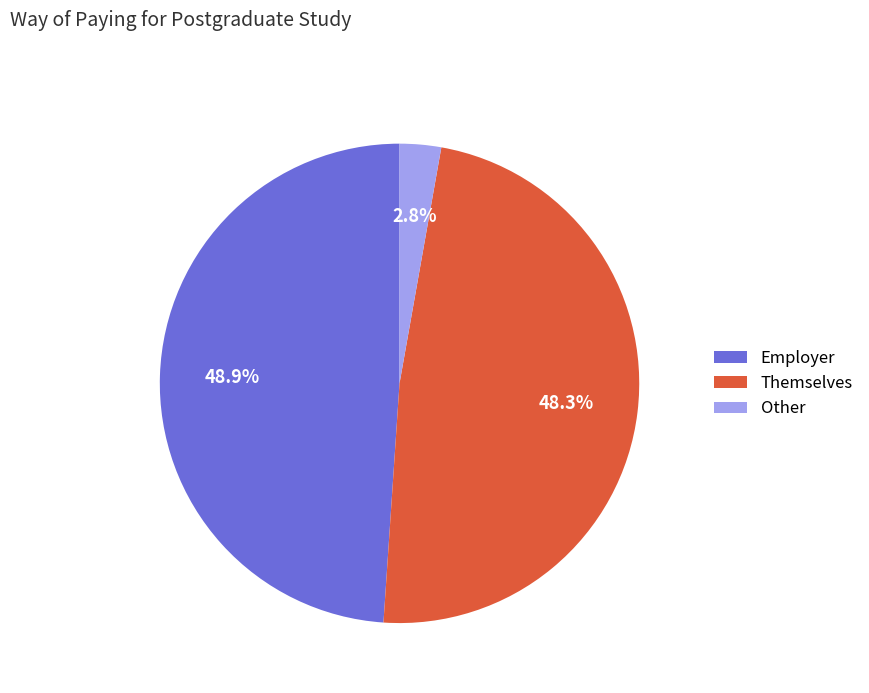

What percentage is the Other slice, to the nearest percent?

3%